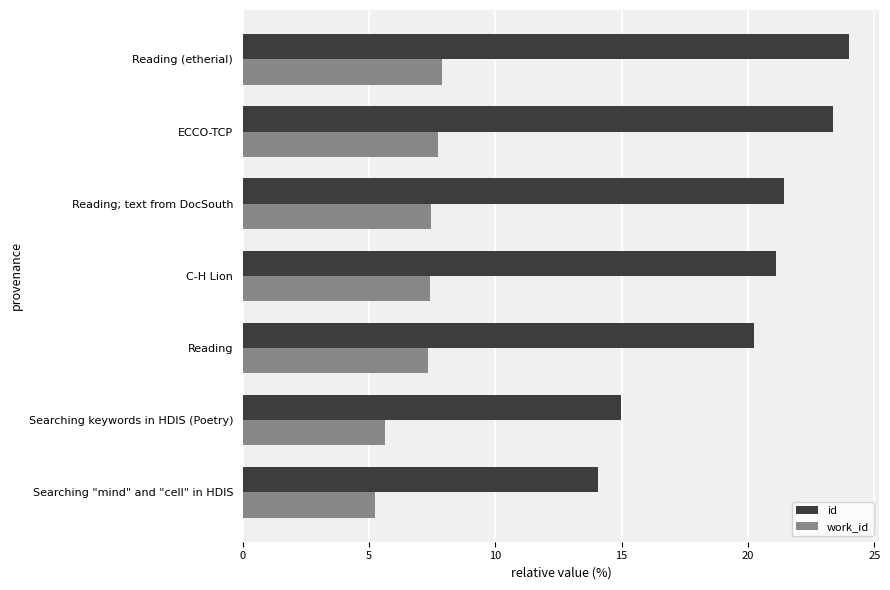

Rank the series at Reading from highest to lowest value.

id, work_id